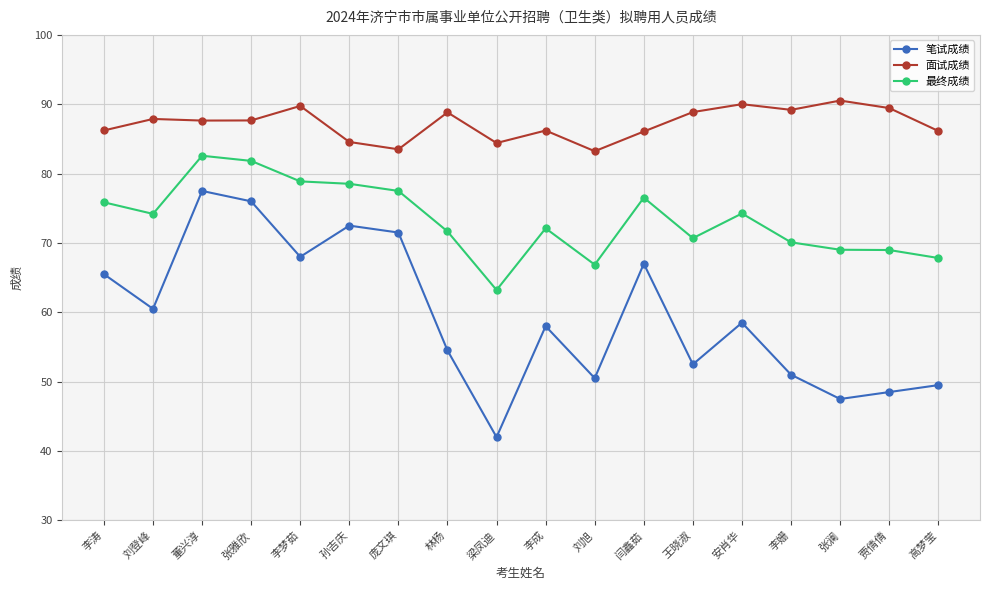

Rank the series at 贾倩倩 from lowest to highest value.

笔试成绩, 最终成绩, 面试成绩